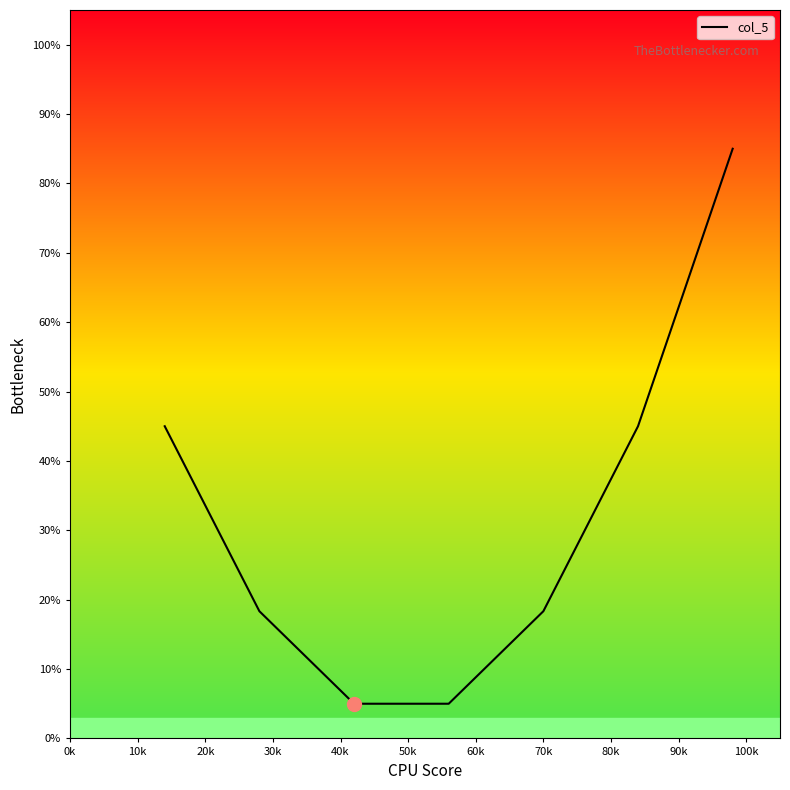

True or false: the data has more than 2 interior local peaks.

False